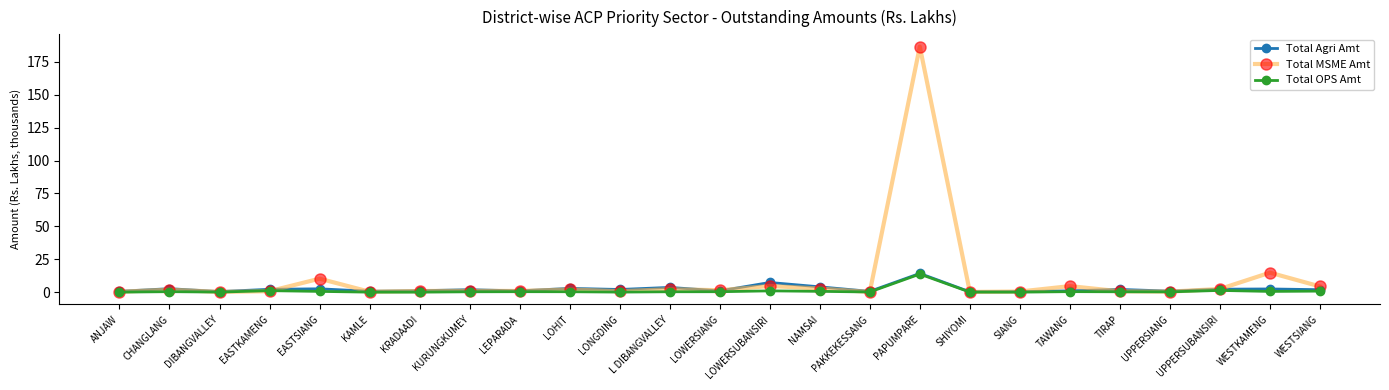

What is the label of the 22nd point from the right?

EASTKAMENG